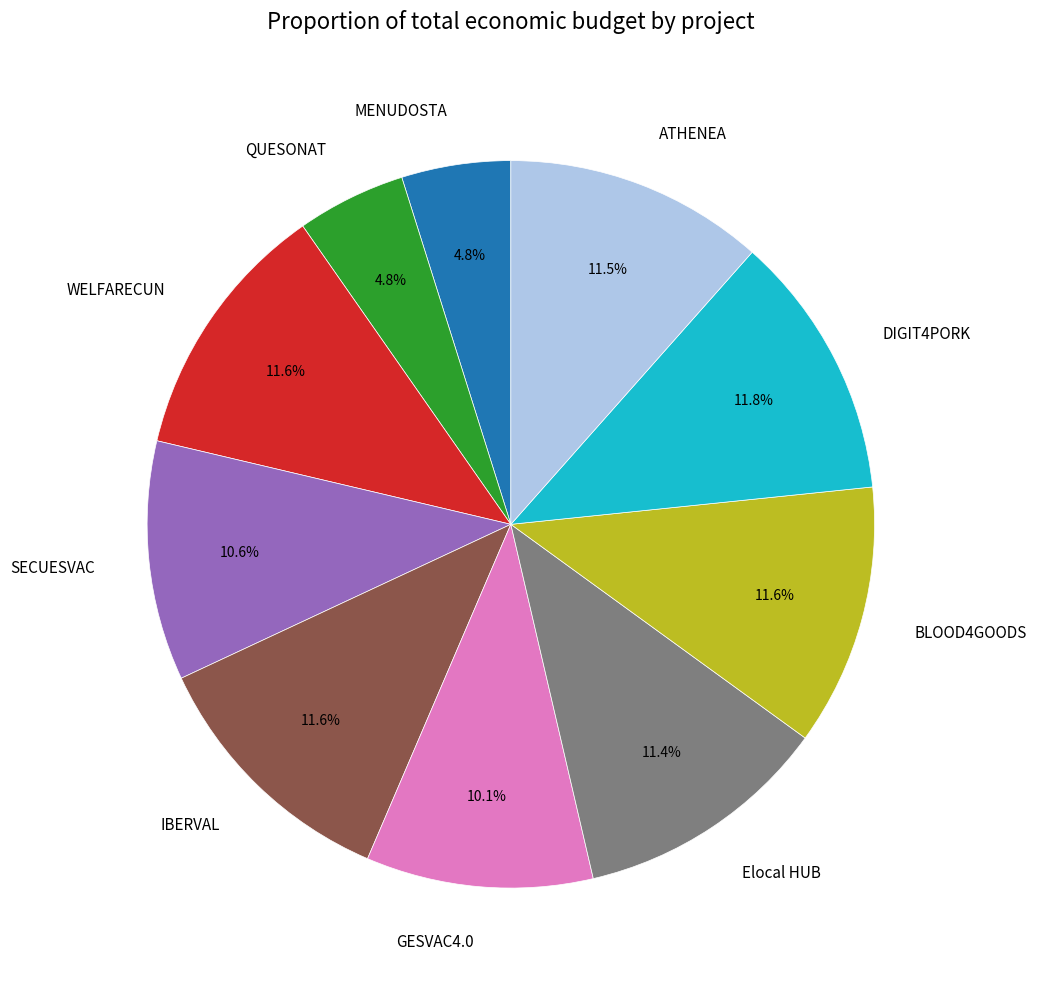

How many segments does this pie chart have?

10